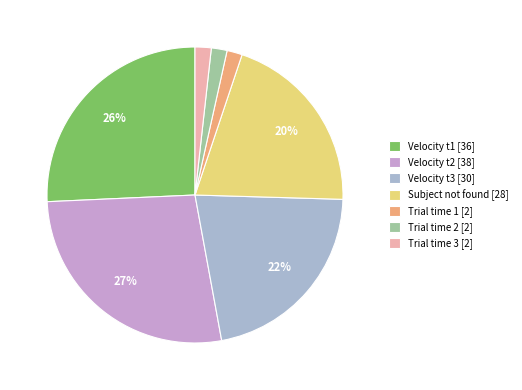

Is it true that Velocity t1 [36] is 34% of the pie?

False